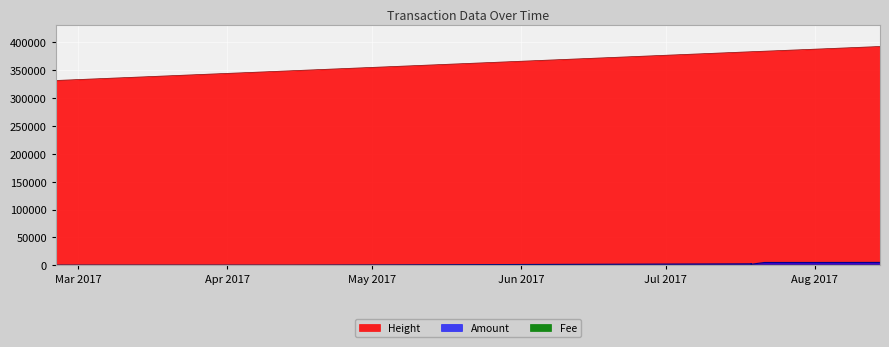

At how many categories does at least one series exceed 154301?

40